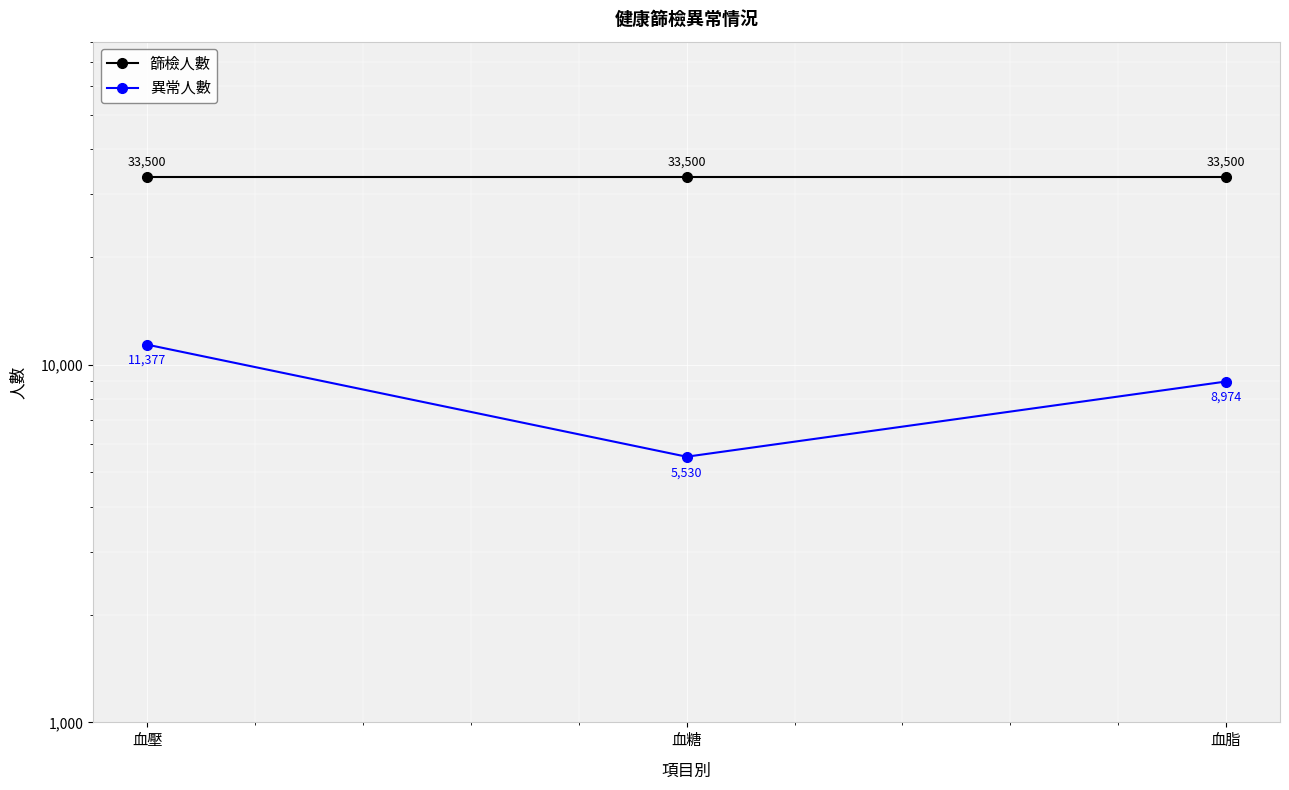

The value of 異常人數 at 血糖 is 7681. True or false?

False